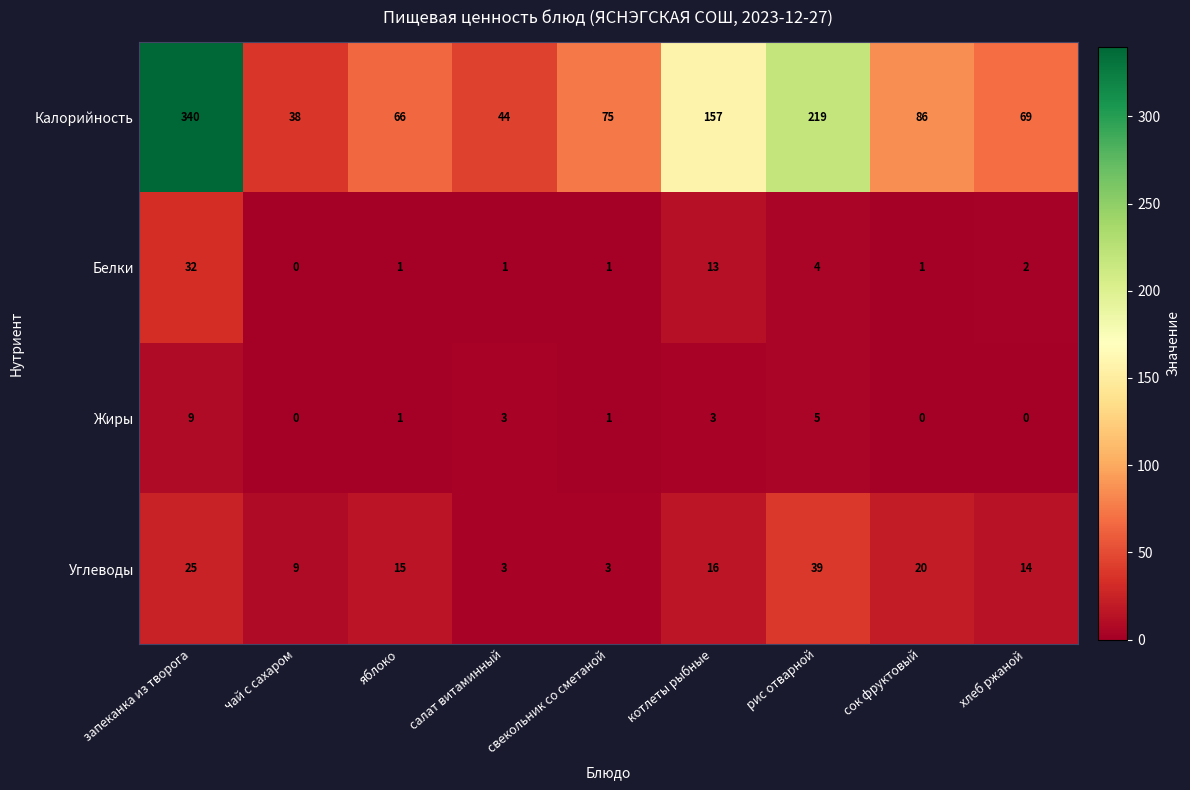

Which category has the highest value in the Калорийность series?

запеканка из творога